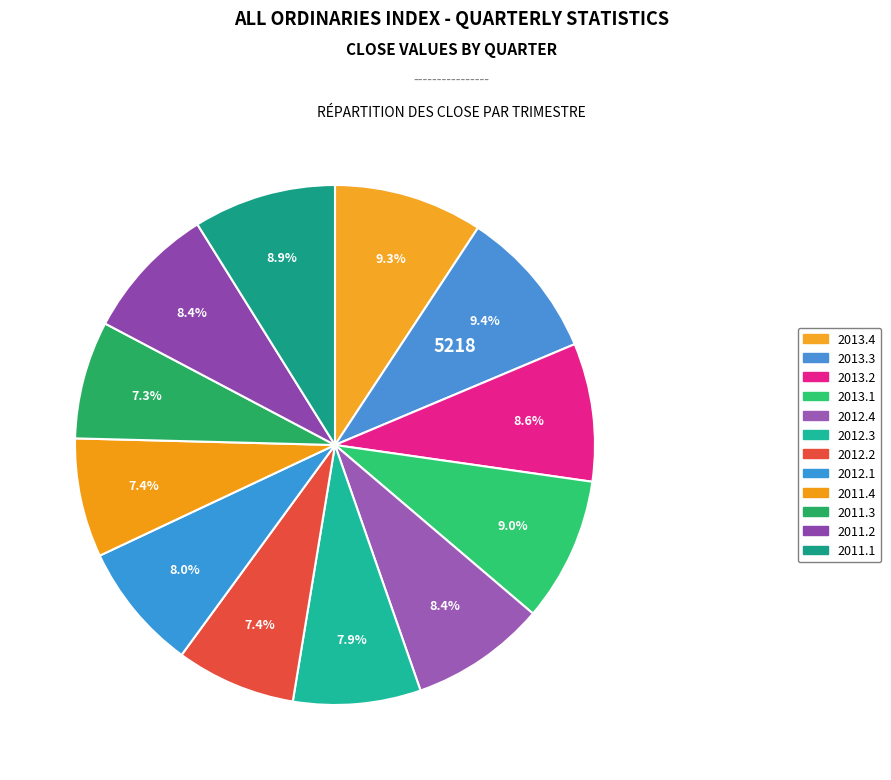

How many slices are in this pie chart?

12